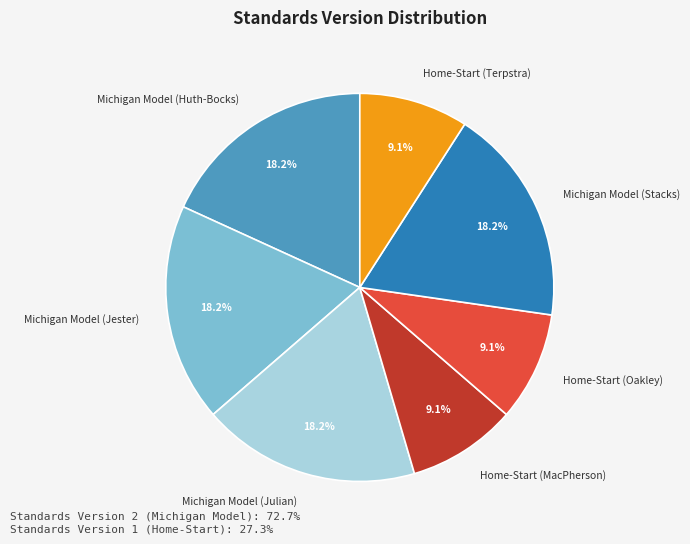

Between Home-Start (Terpstra) and Michigan Model (Julian), which is larger?

Michigan Model (Julian)